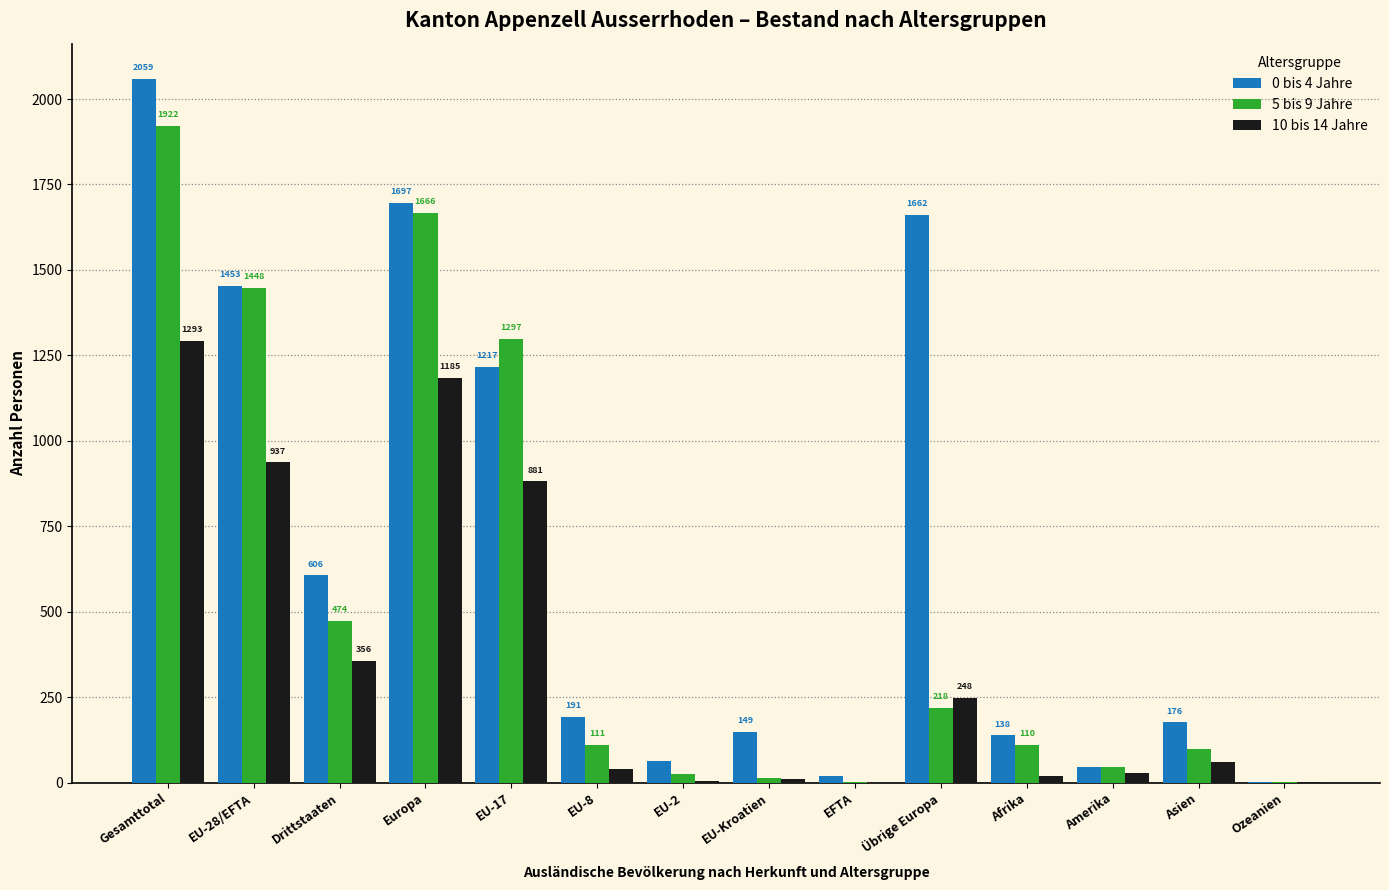

At which category does the chart reach its peak across all series?

Gesamttotal